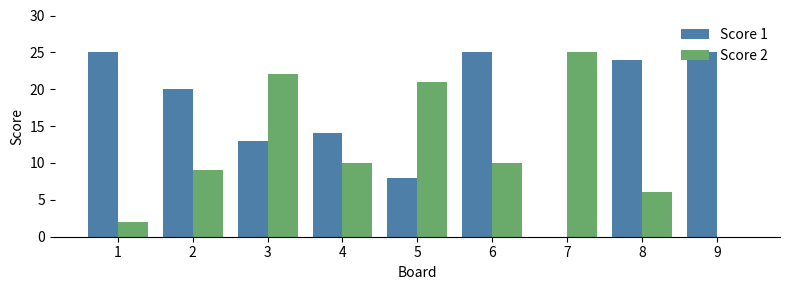

The Score 1 series shows 7 at 3. True or false?

False